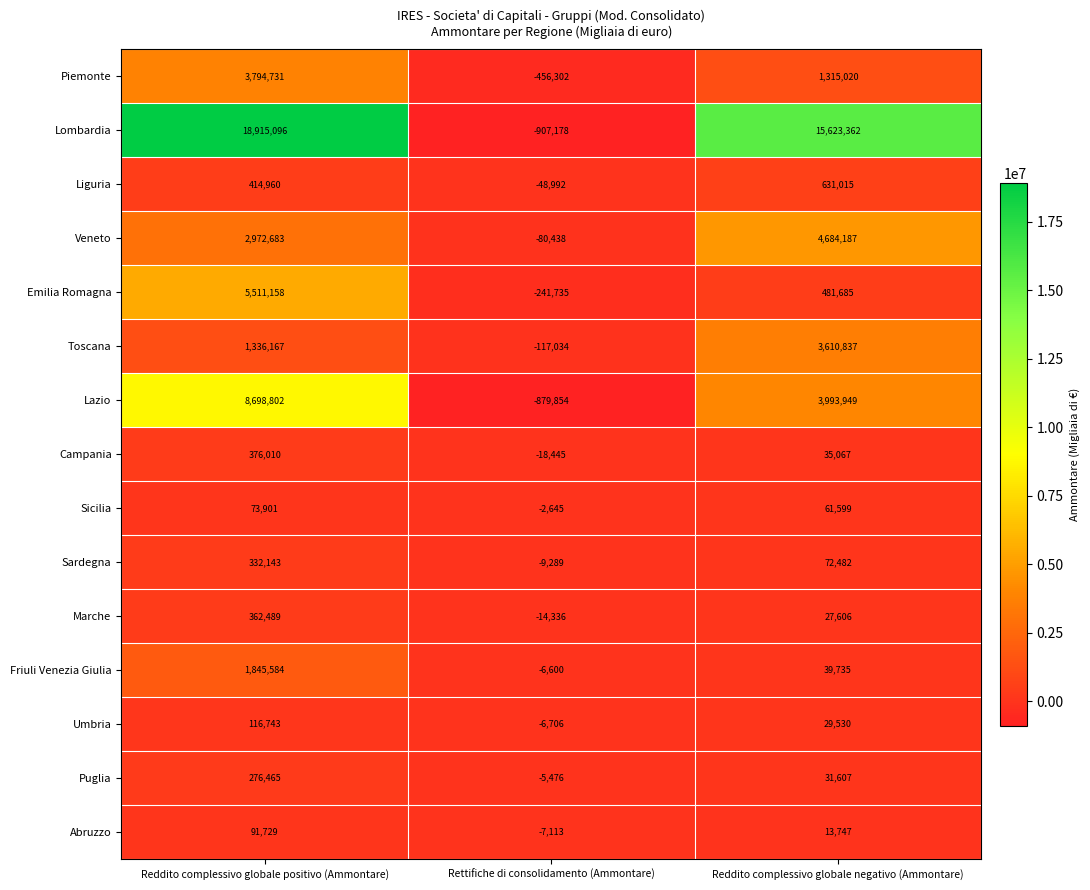

What is the highest value of the Lombardia series?

18915096